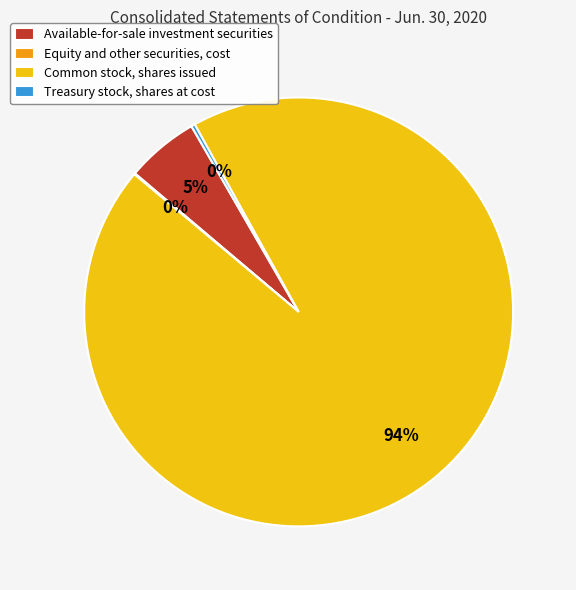

What is the majority slice?

Common stock, shares issued